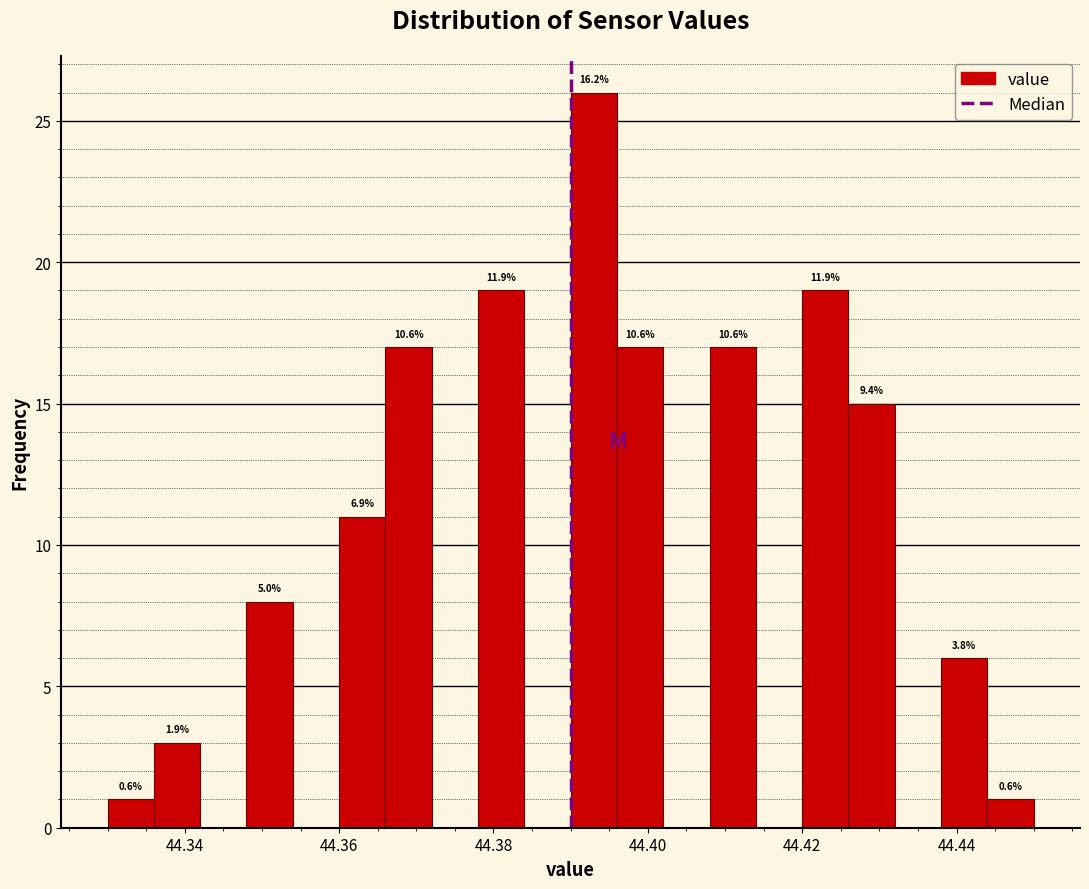

Around what value on the x-axis is the tallest bar? Give the approximate position of its centre, as read against the axis.

44.394